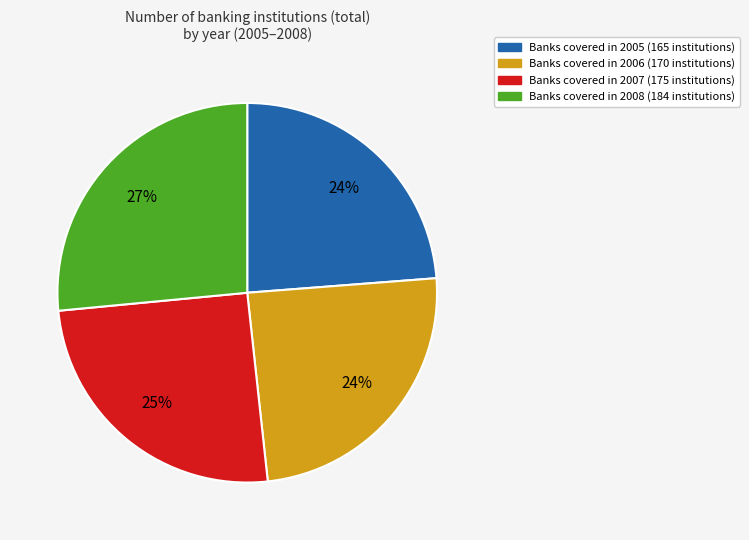

Is there a majority slice in this chart?

No